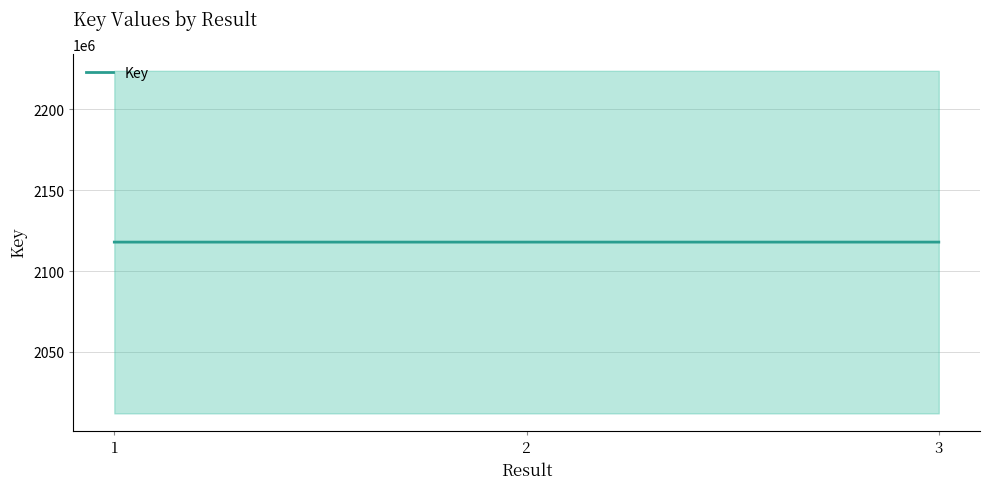

How many values are below 2117887125?

1